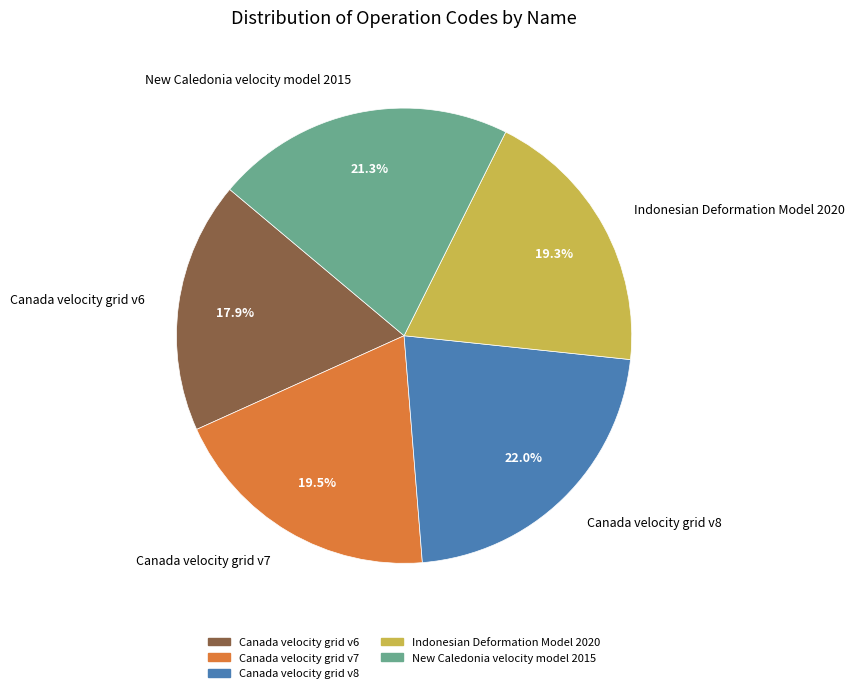

To the nearest percent, what is the average slice percentage?

20%